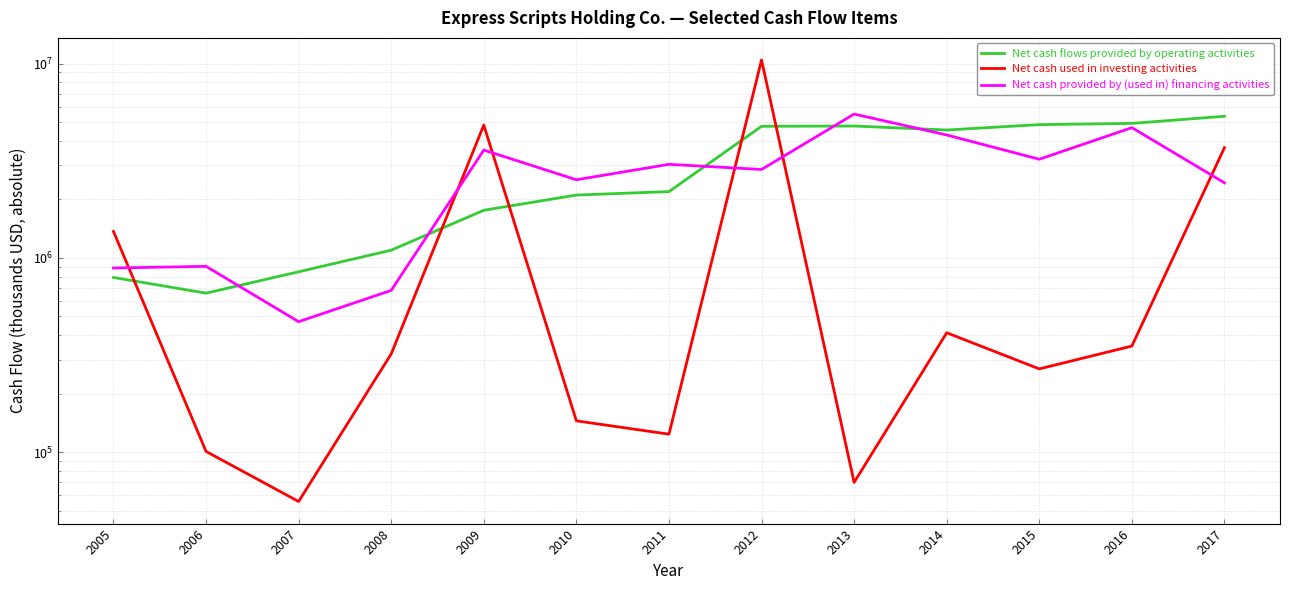

Between 2010 and 2011, which series saw the biggest shift?

Net cash provided by (used in) financing activities